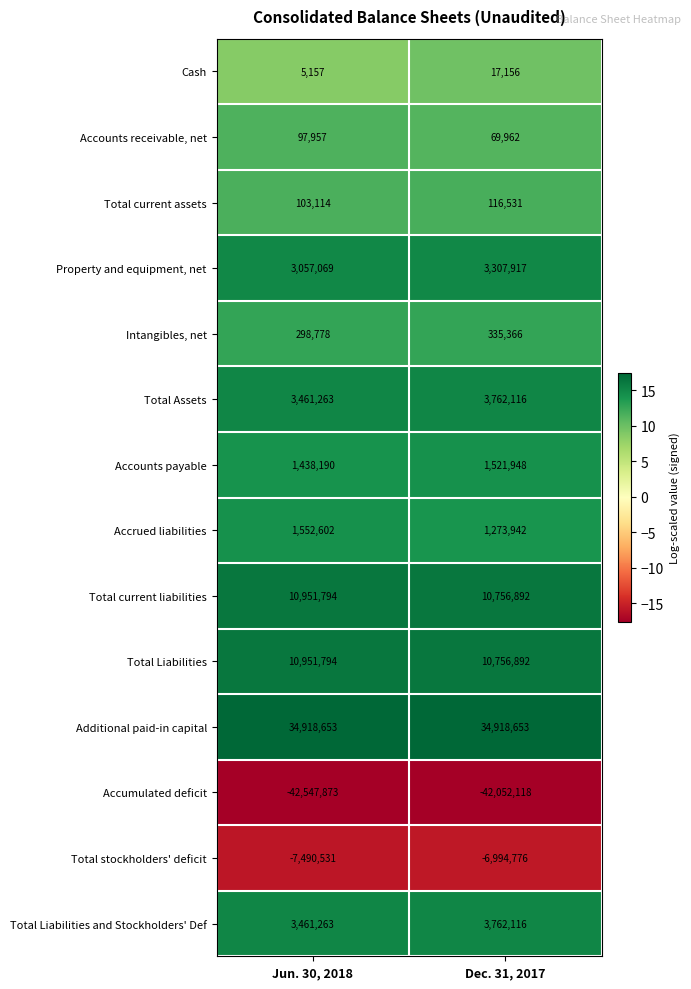

What is the minimum value shown in the chart?

-42547873